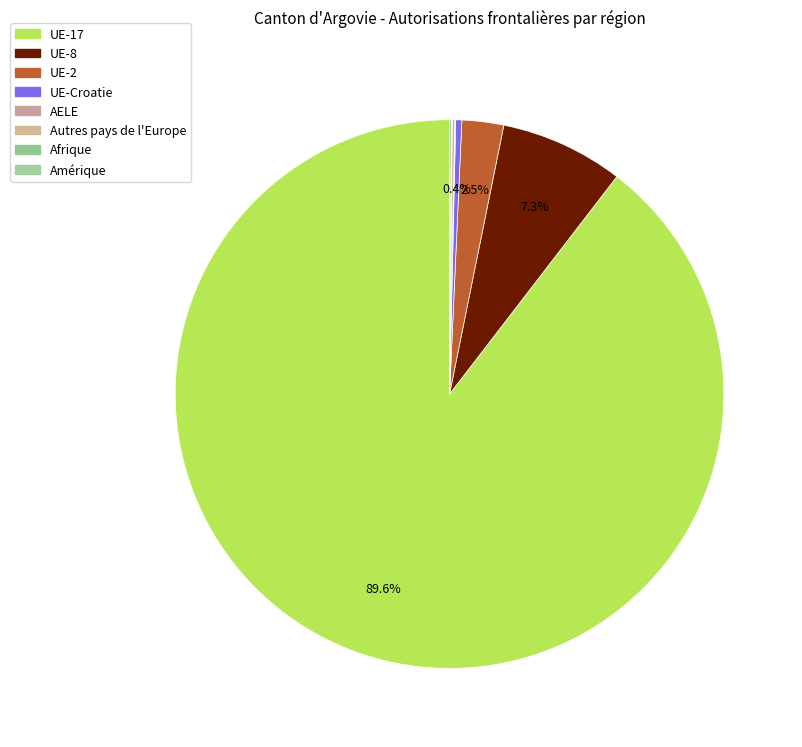

Rank the categories by value from highest to lowest.

UE-17, UE-8, UE-2, UE-Croatie, Autres pays de l'Europe, Amérique, AELE, Afrique